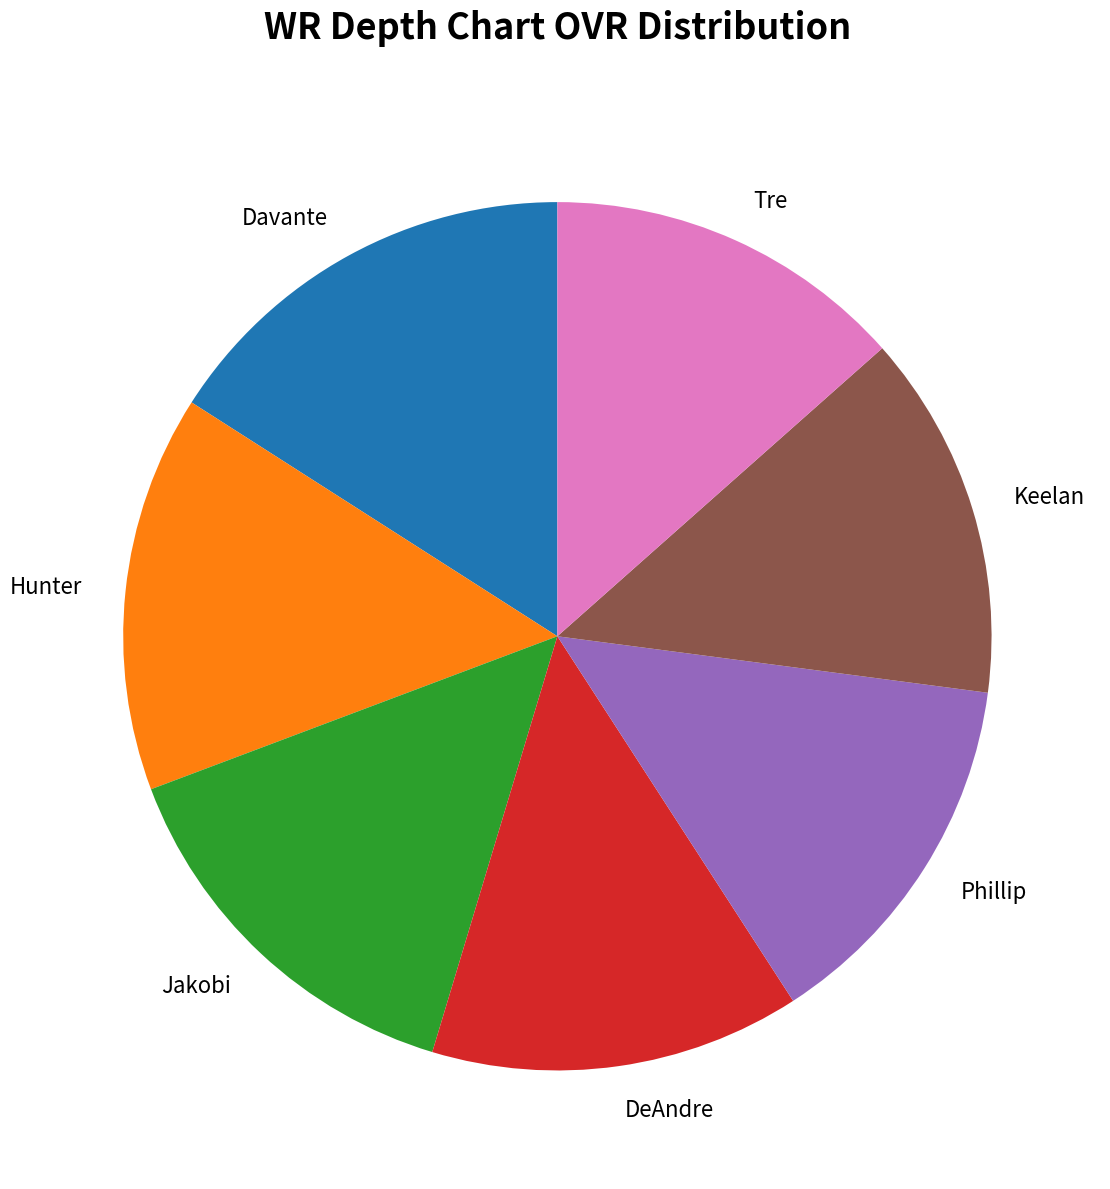

How many slices are in this pie chart?

7